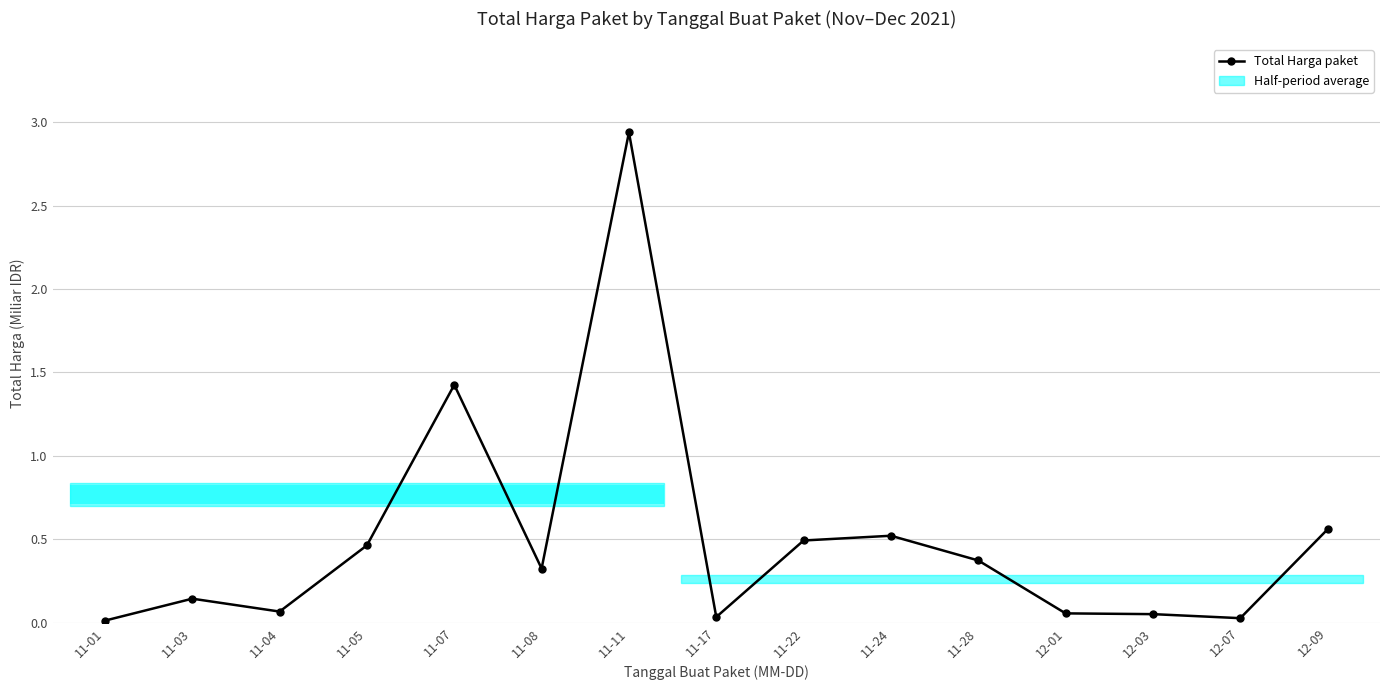

Count the number of categories in the chart.

15